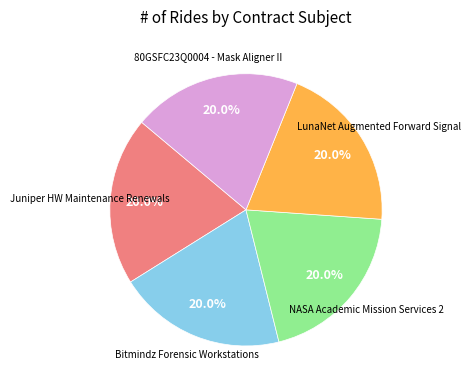

To the nearest percent, what is the average slice percentage?

20%